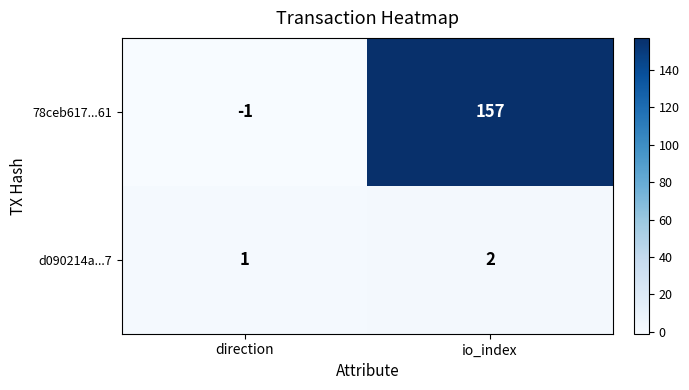

Which category has the lowest value across all series?

direction